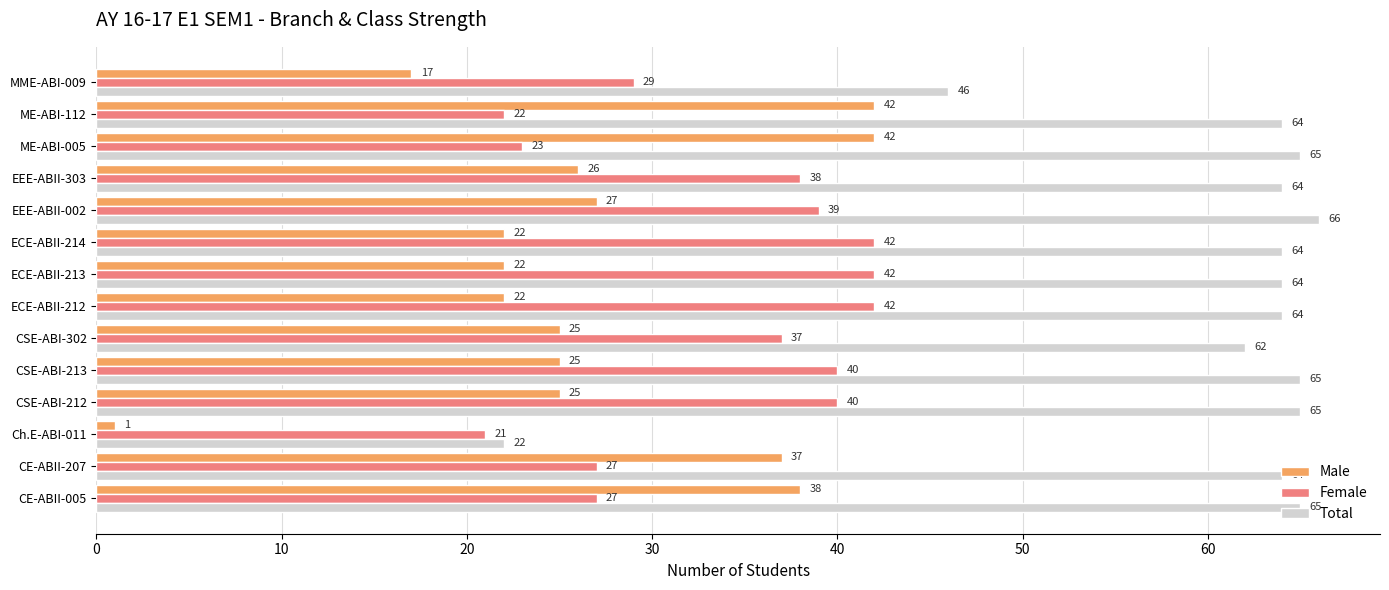

True or false: Female has a value of 11 at CE-ABII-207.

False